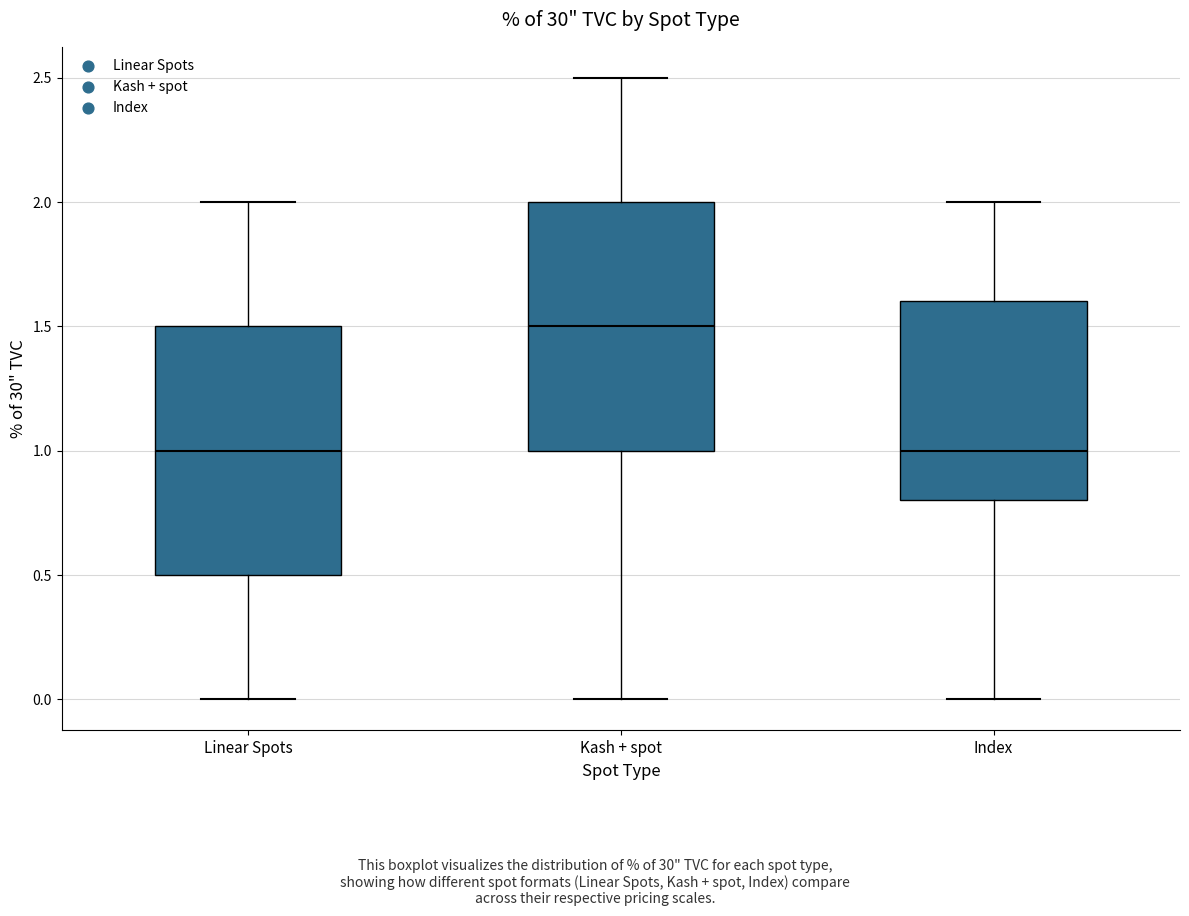

Where does the median line of the box for Linear Spots sit on the y-axis? The values are not printed on the chart, so give them approximately, as read against the axis.

1.0